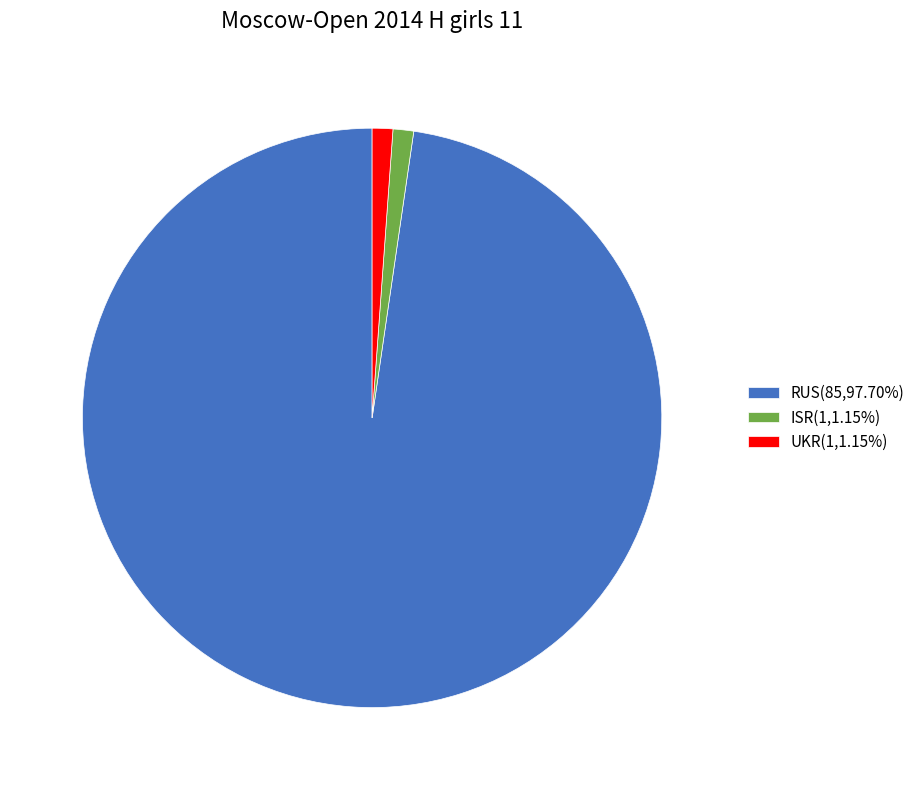

Is the sum of ISR(1,1.15%) and UKR(1,1.15%) greater than half?

No